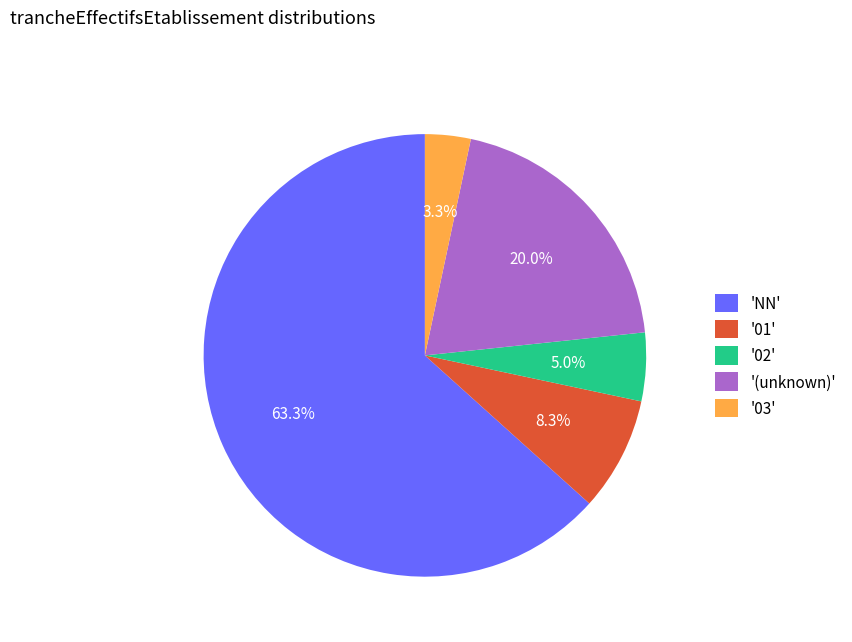

What is the ratio of the value at '01' to the value at '(unknown)'?

0.4